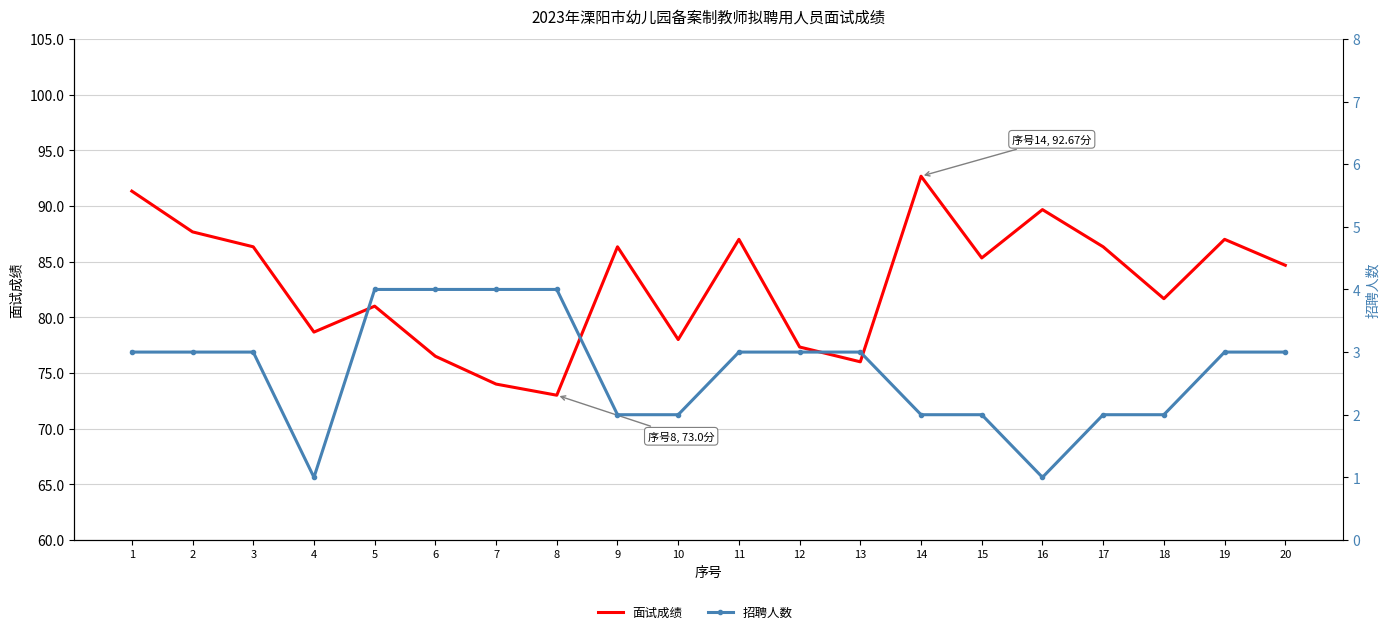

Is it true that 面试成绩 equals 84.7 at 20?

True